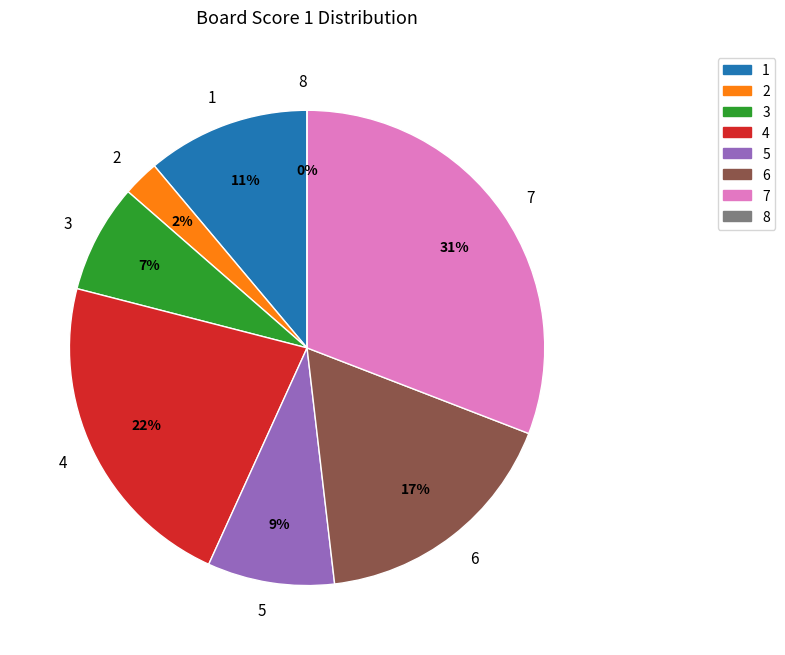

Which category has the smallest portion of the pie?

8